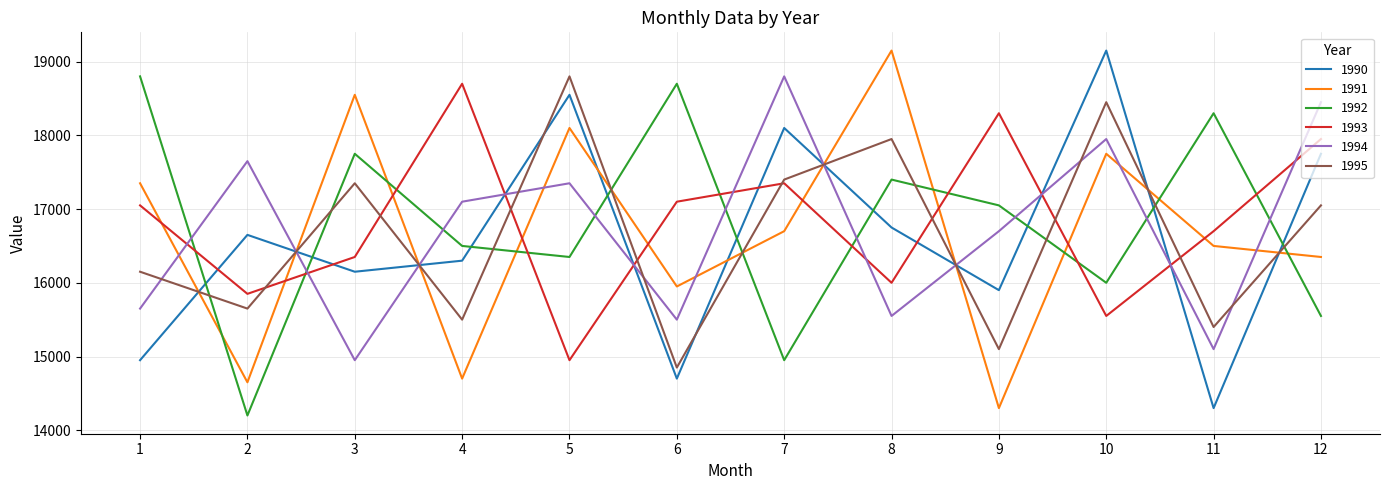

Which series ends up on top after the final intersection of 1992 and 1994?

1994